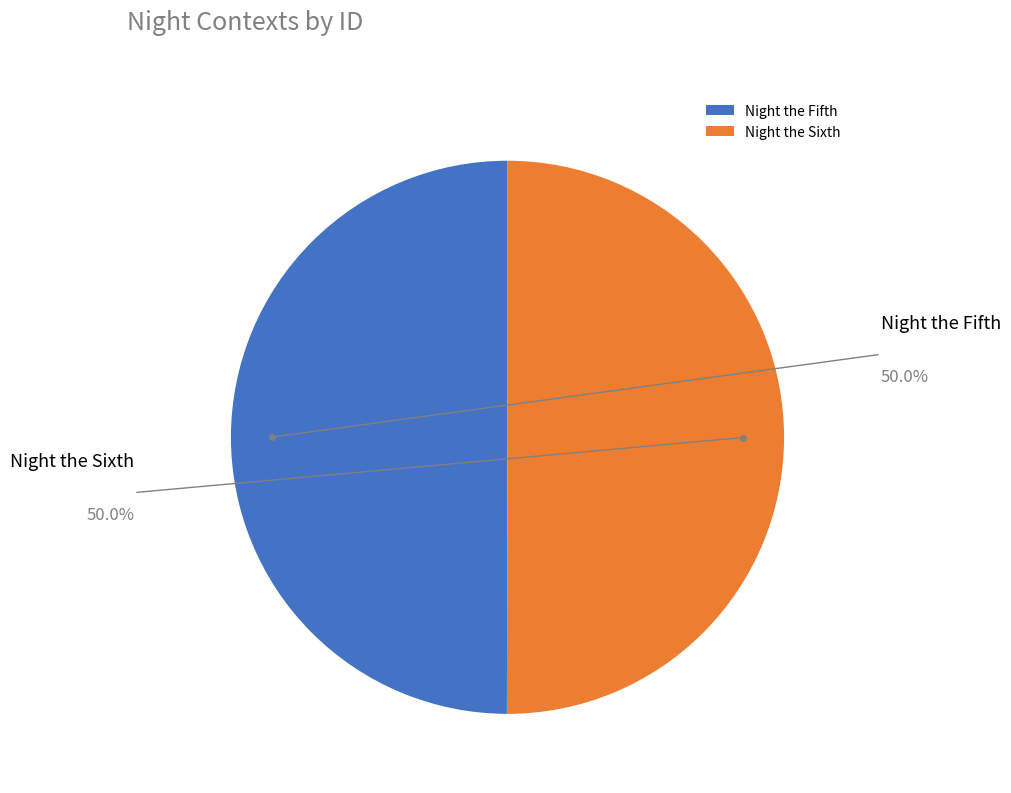

How many segments does this pie chart have?

2